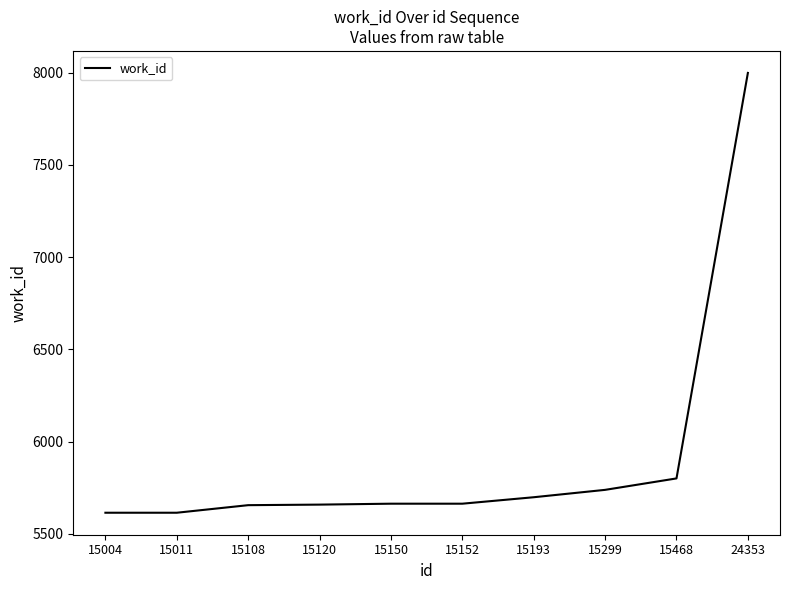

What is the difference between the maximum and second lowest values?

2384